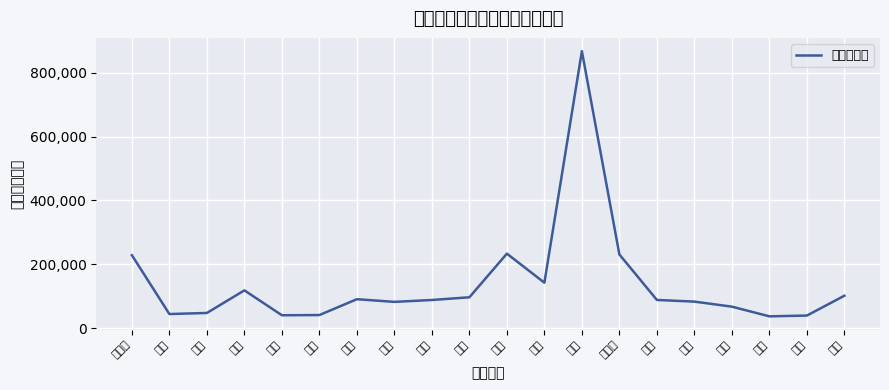

How many lines are shown in the chart?

1